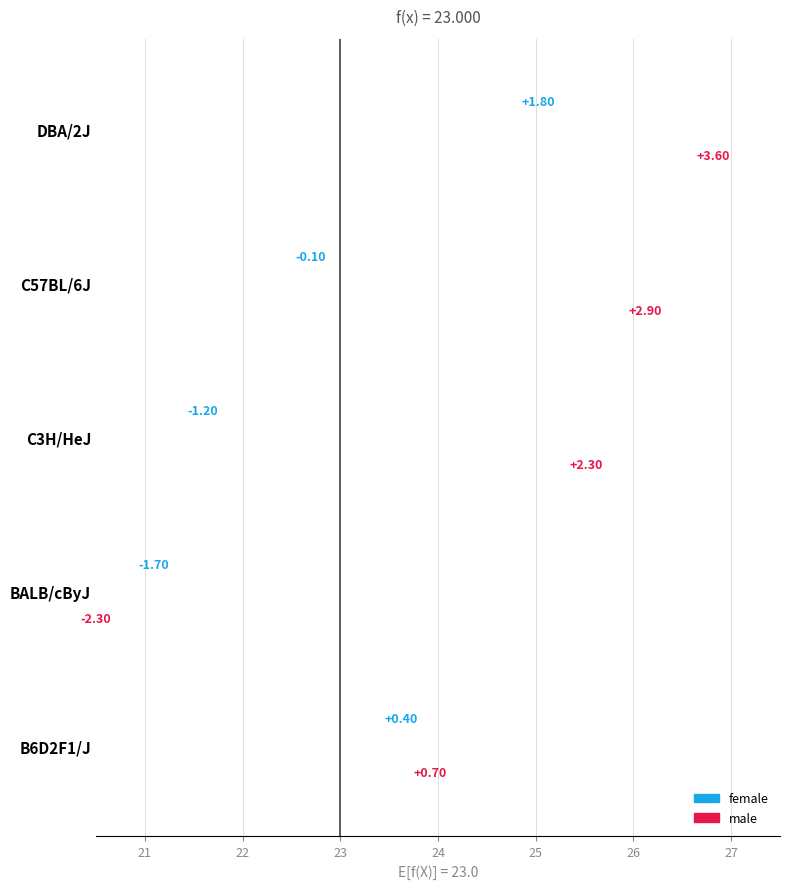

The value of male at DBA/2J is 6.3. True or false?

False